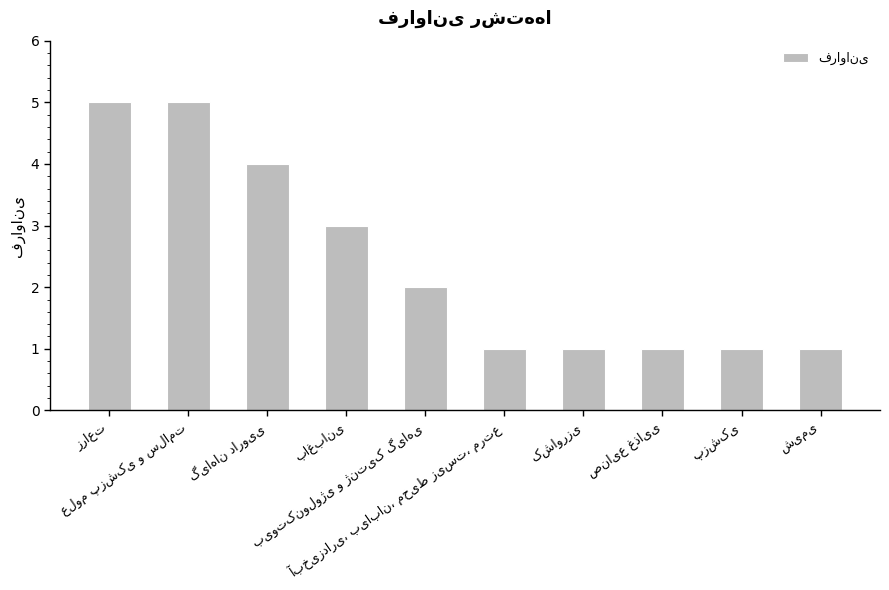

What is the greatest value displayed?

5